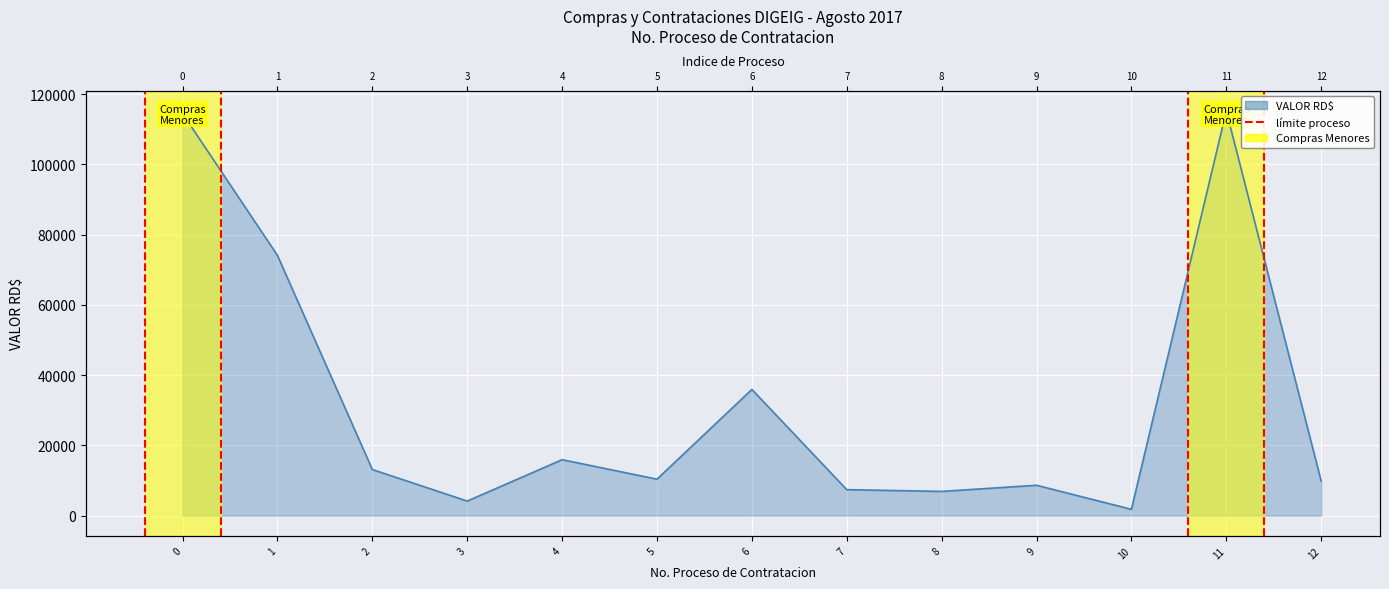

What is the maximum value shown in the chart?

115200.0